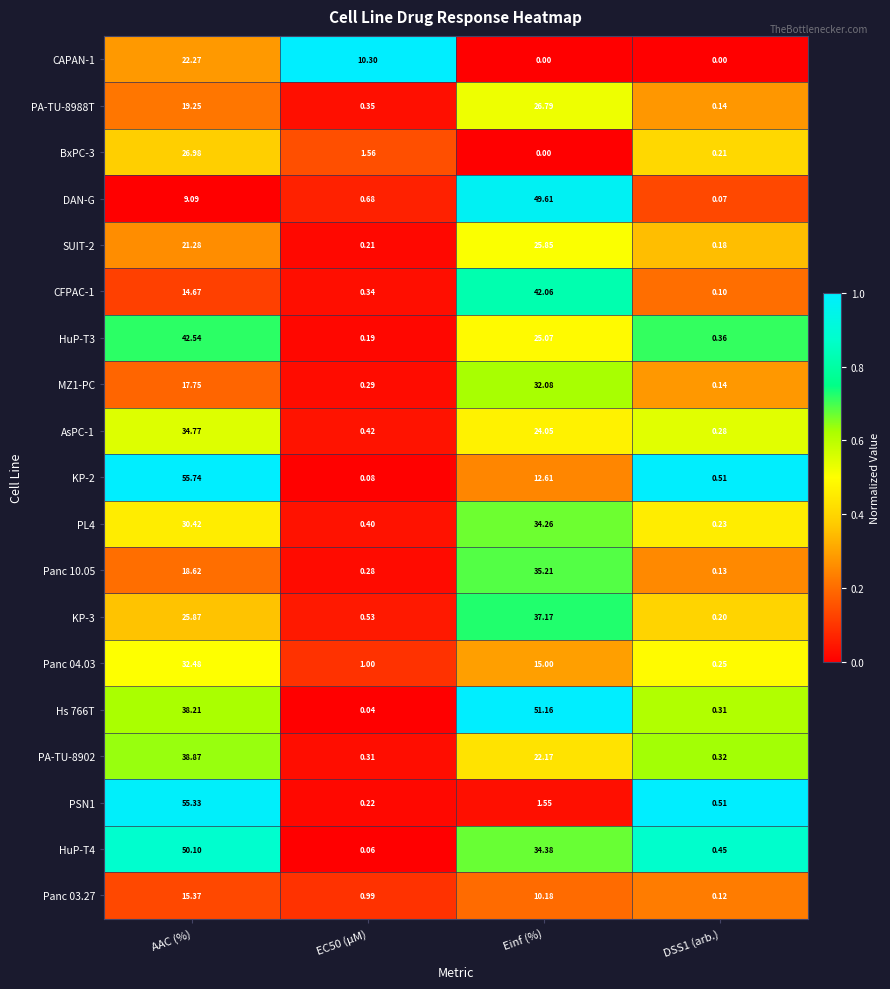

At which category is the sum across all series the highest?

AAC (%)